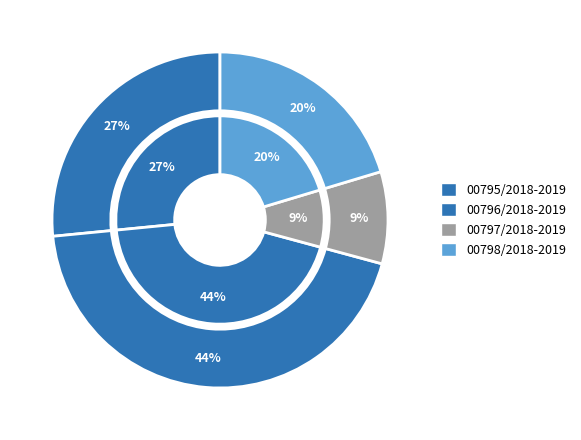

What portion of the pie excludes 00797/2018-2019?

91.2%